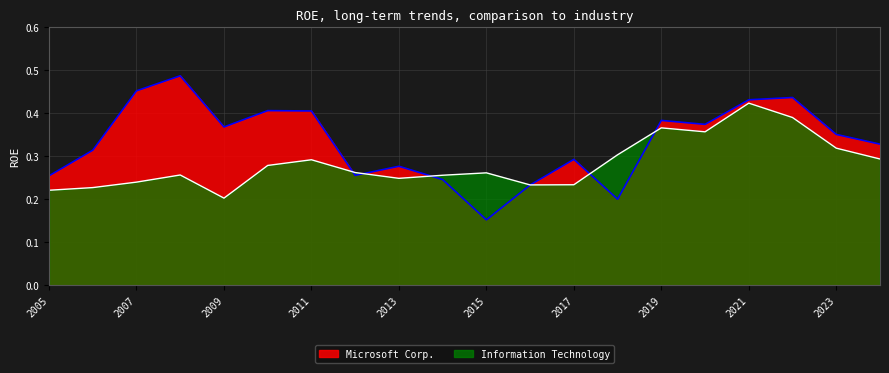

Where is Microsoft Corp. nearest to the value 0?

2015